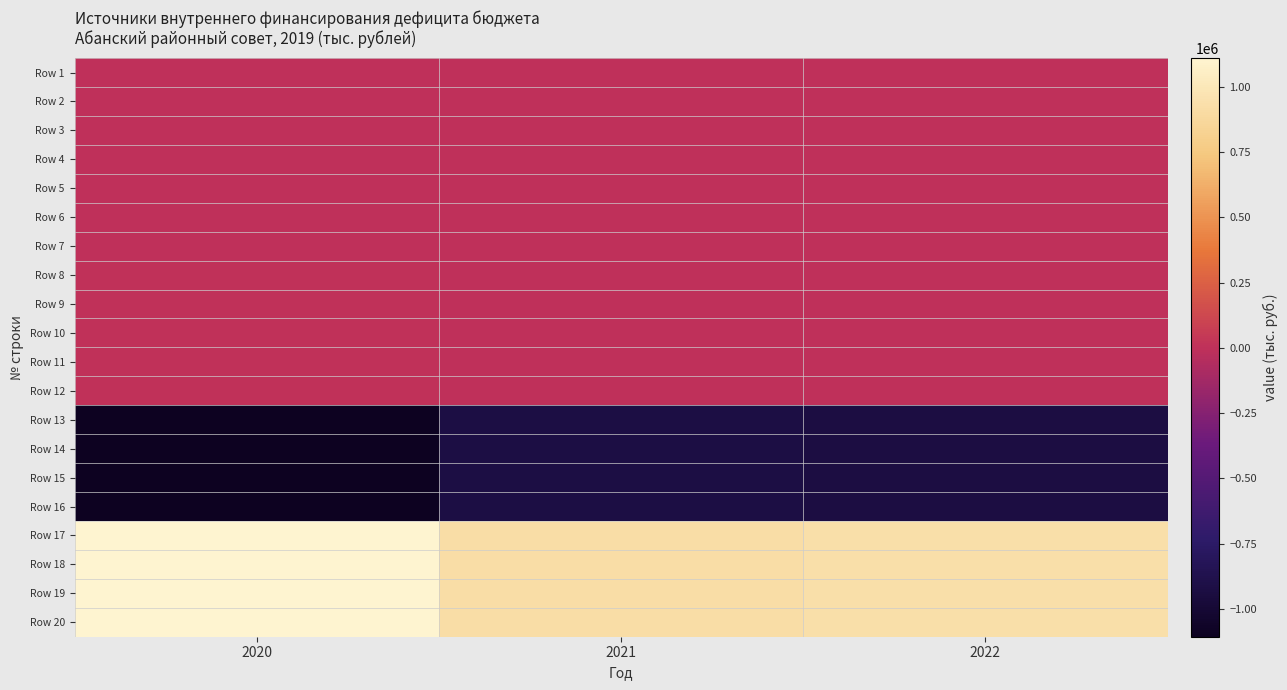

Between 2020 and 2021, which series saw the biggest shift?

Row 17